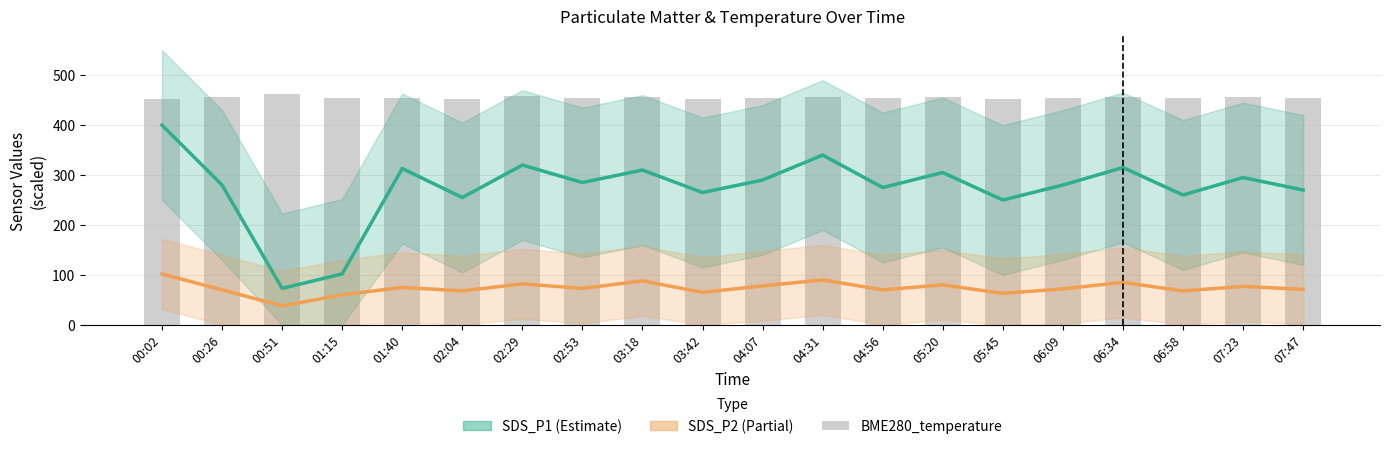

The SDS_P1 series shows 480.5 at 06:09. True or false?

False